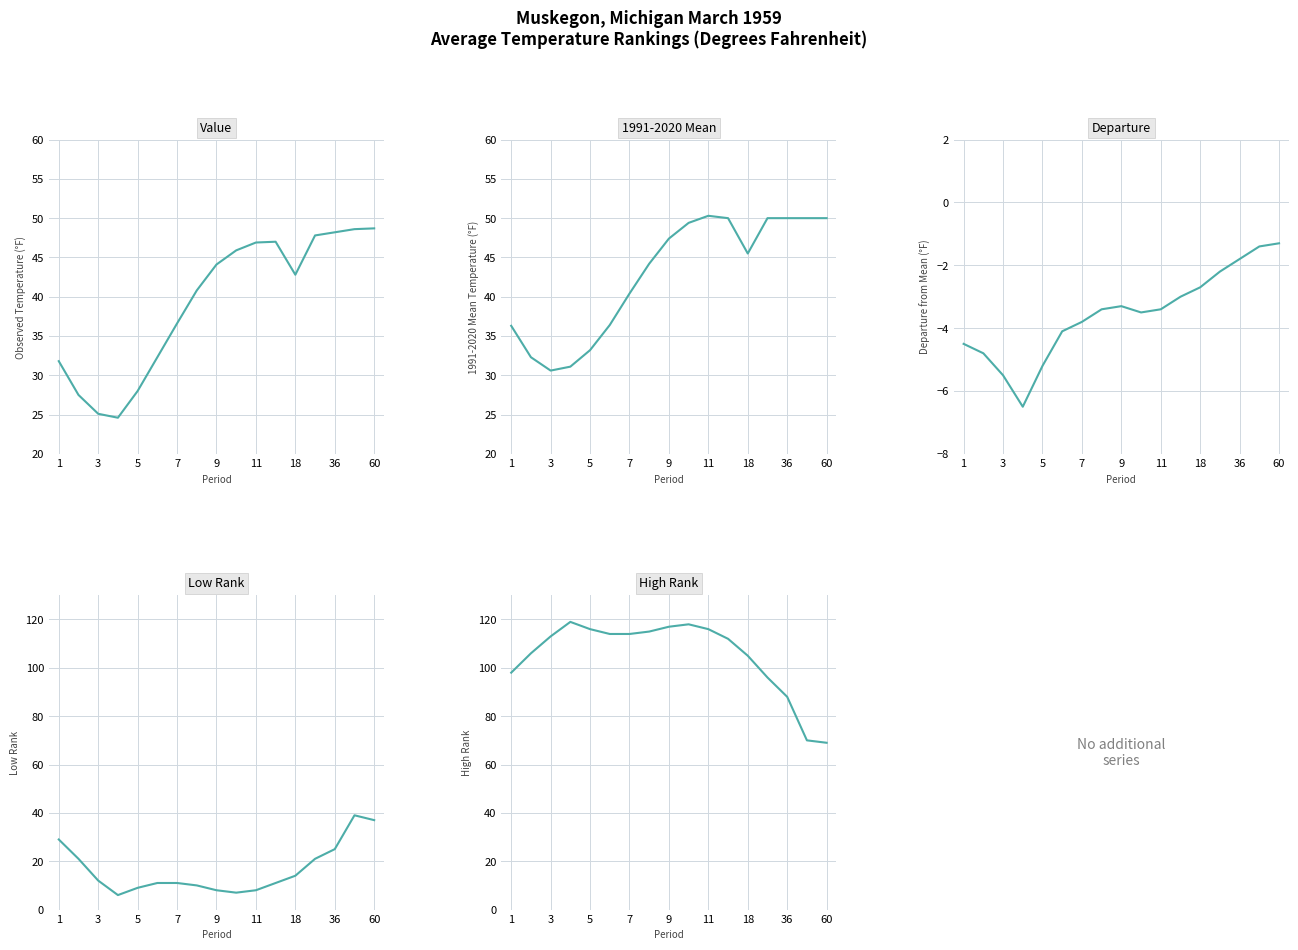

Reading left to right, list all the values displayed in this chart.

Value: 31.8	27.5	25.1	24.6	28.0	32.3	36.6	40.8	44.1	45.9	46.9	47.0	42.8	47.8	48.2	48.6	48.7
1991-2020 Mean: 36.3	32.3	30.6	31.1	33.2	36.4	40.4	44.2	47.4	49.4	50.3	50.0	45.5	50.0	50.0	50.0	50.0
Departure: -4.5	-4.8	-5.5	-6.5	-5.2	-4.1	-3.8	-3.4	-3.3	-3.5	-3.4	-3.0	-2.7	-2.2	-1.8	-1.4	-1.3
Low Rank: 29.0	21.0	12.0	6.0	9.0	11.0	11.0	10.0	8.0	7.0	8.0	11.0	14.0	21.0	25.0	39.0	37.0
High Rank: 98.0	106.0	113.0	119.0	116.0	114.0	114.0	115.0	117.0	118.0	116.0	112.0	105.0	96.0	88.0	70.0	69.0